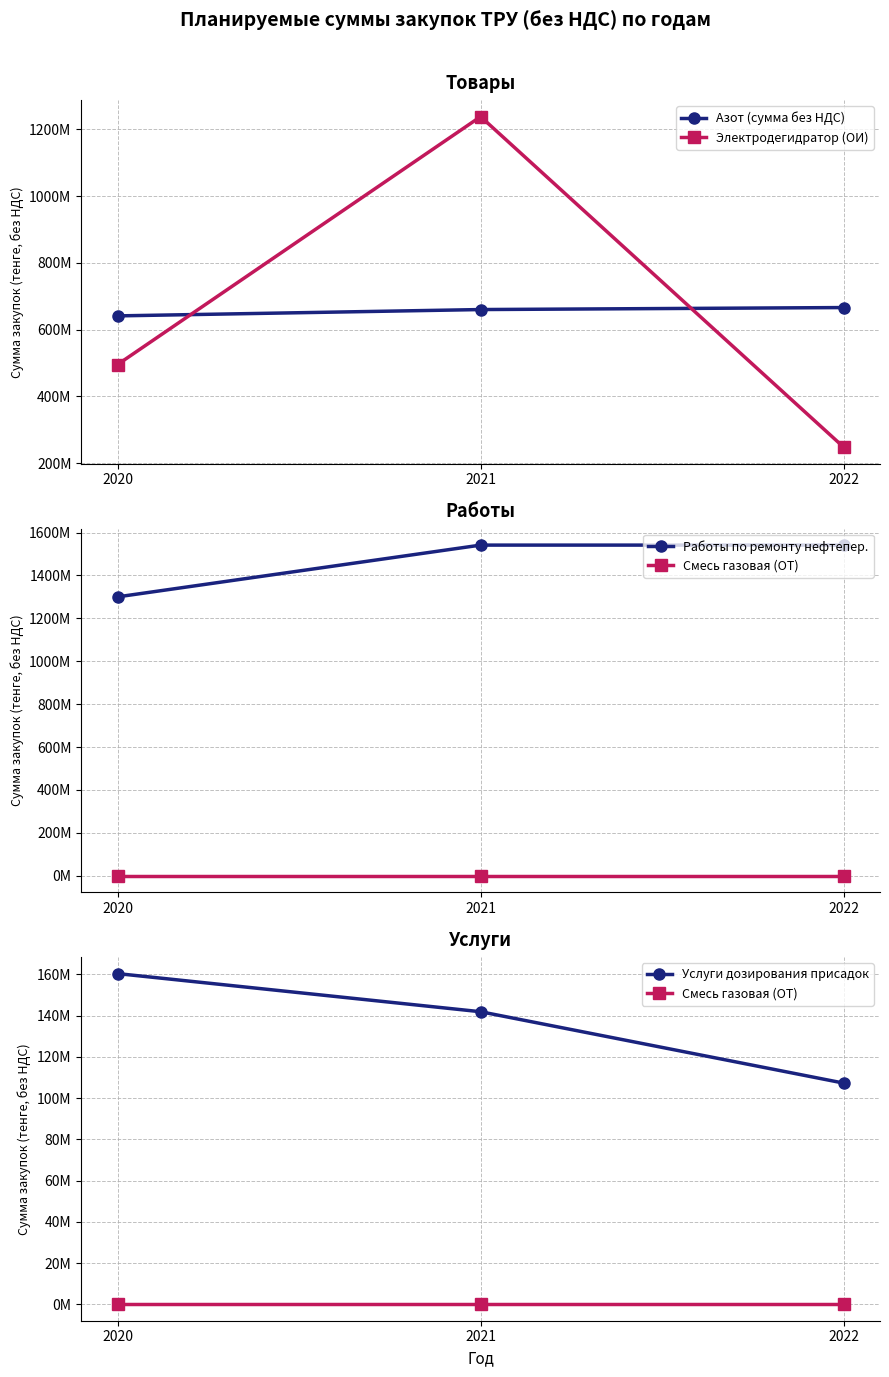

What is the sum of all Электродегидратор (ОИ) values?

1981002000.0